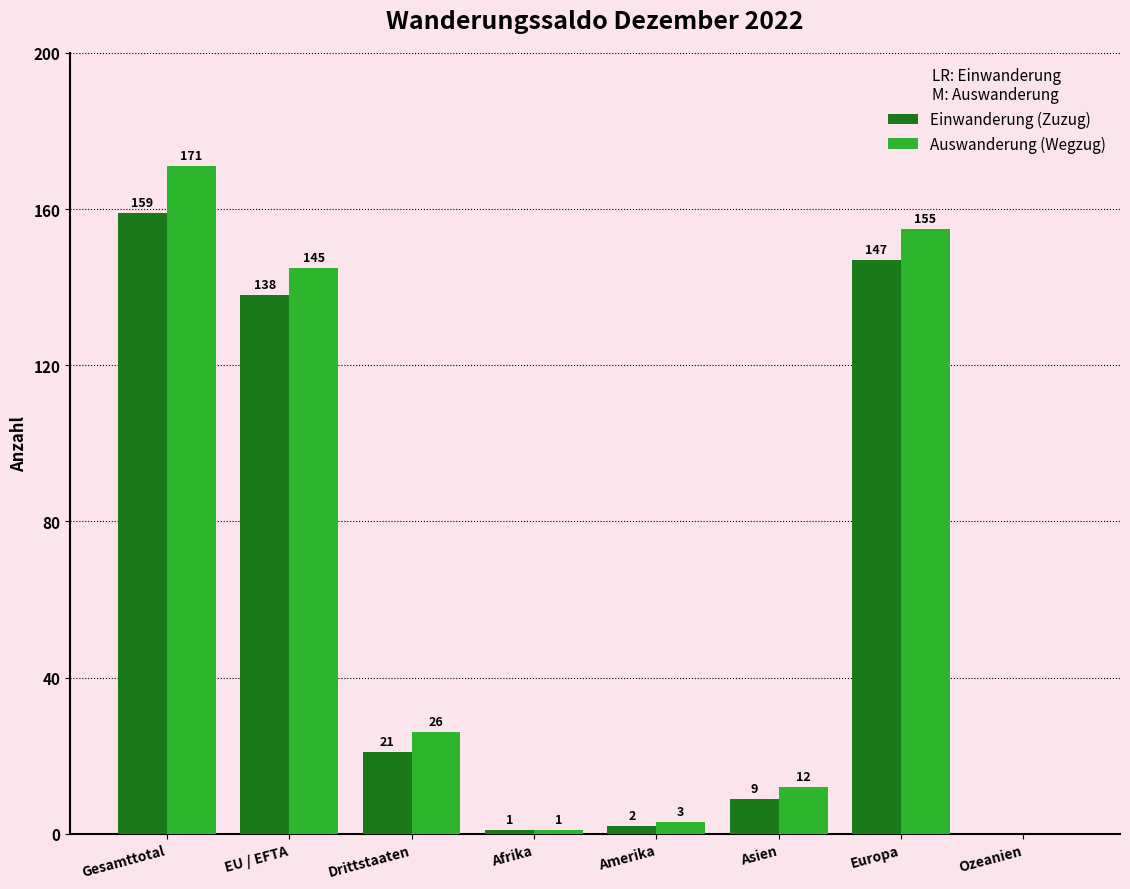

At which label does Einwanderung (Zuzug) reach its peak?

Gesamttotal